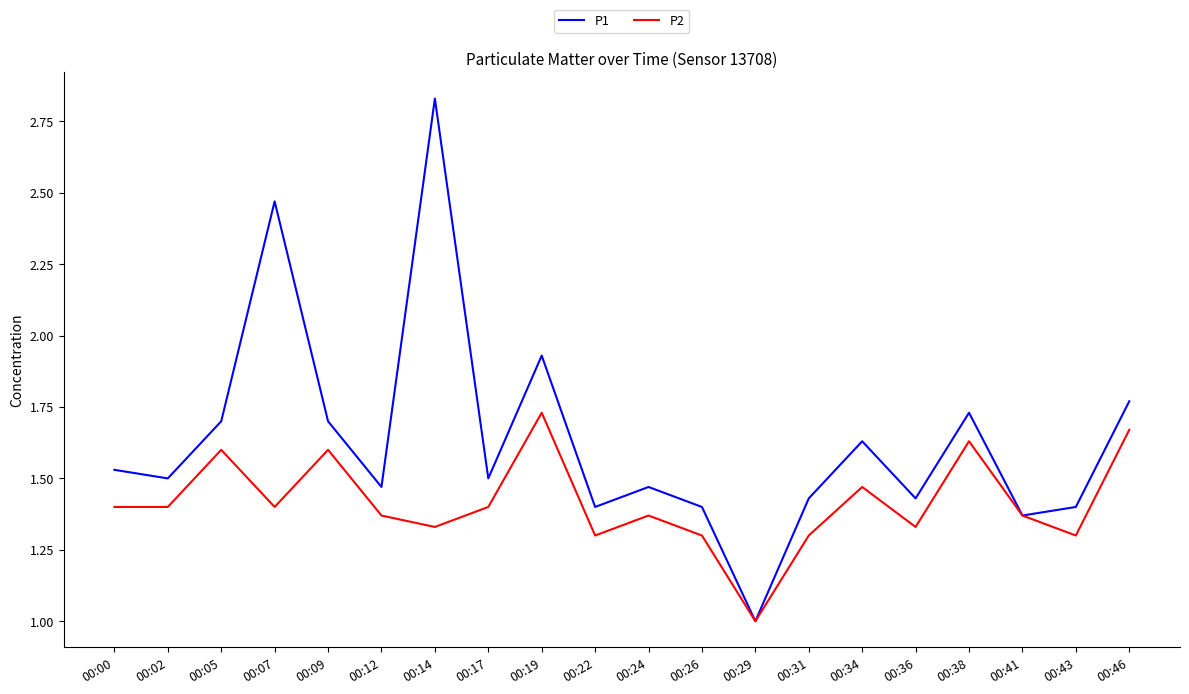

Which label corresponds to the smallest value in the chart?

00:29